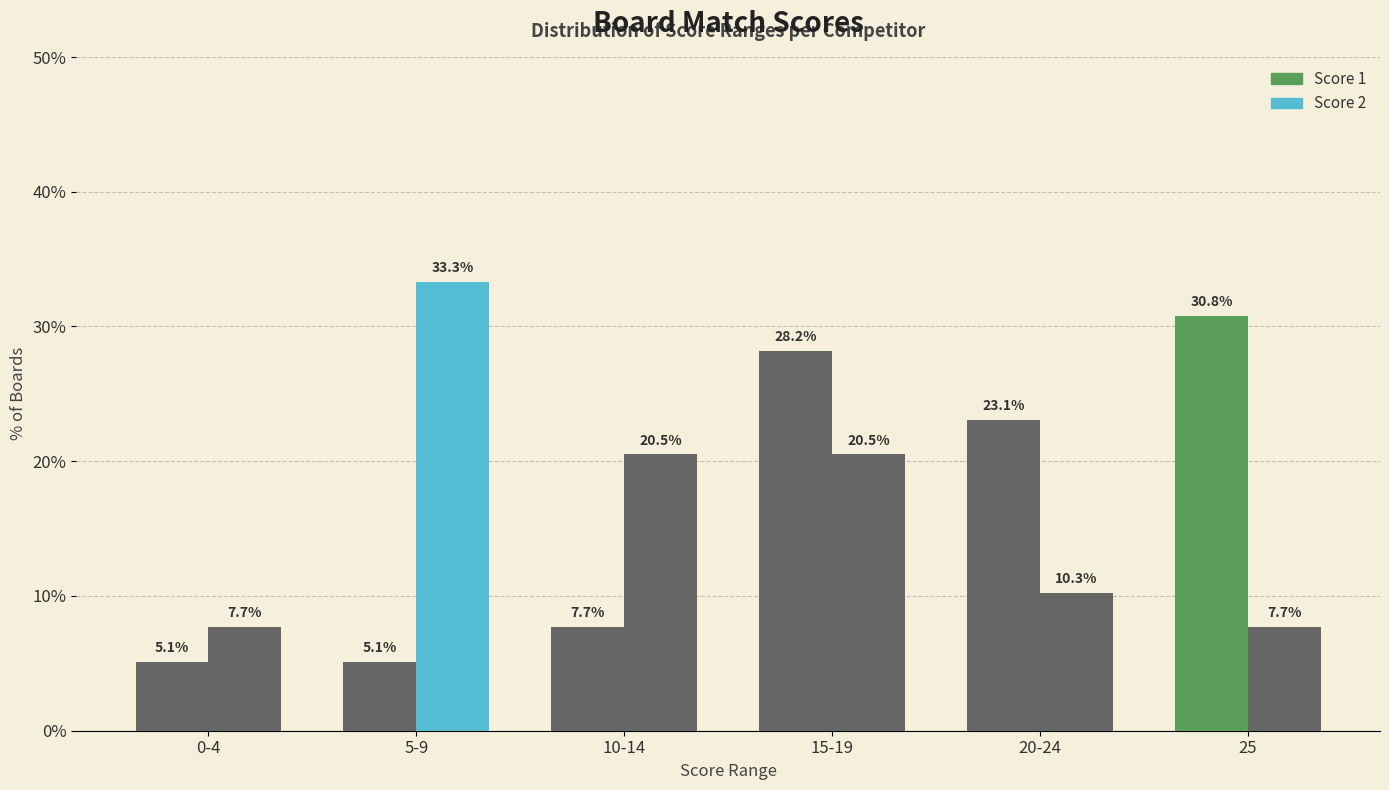

At which category does the chart reach its minimum across all series?

0-4